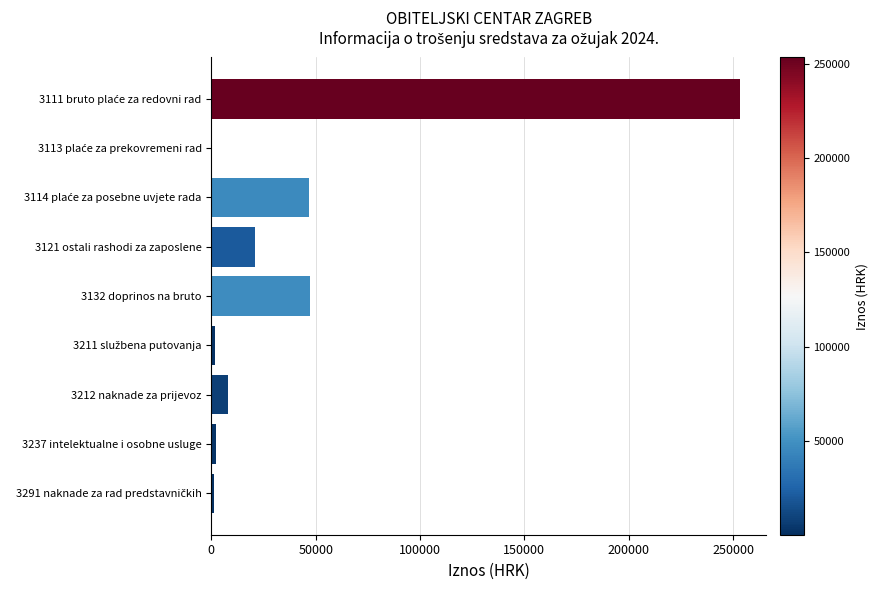

What is the sum of the values at 3212 naknade za prijevoz and 3132 doprinos na bruto?

55400.9